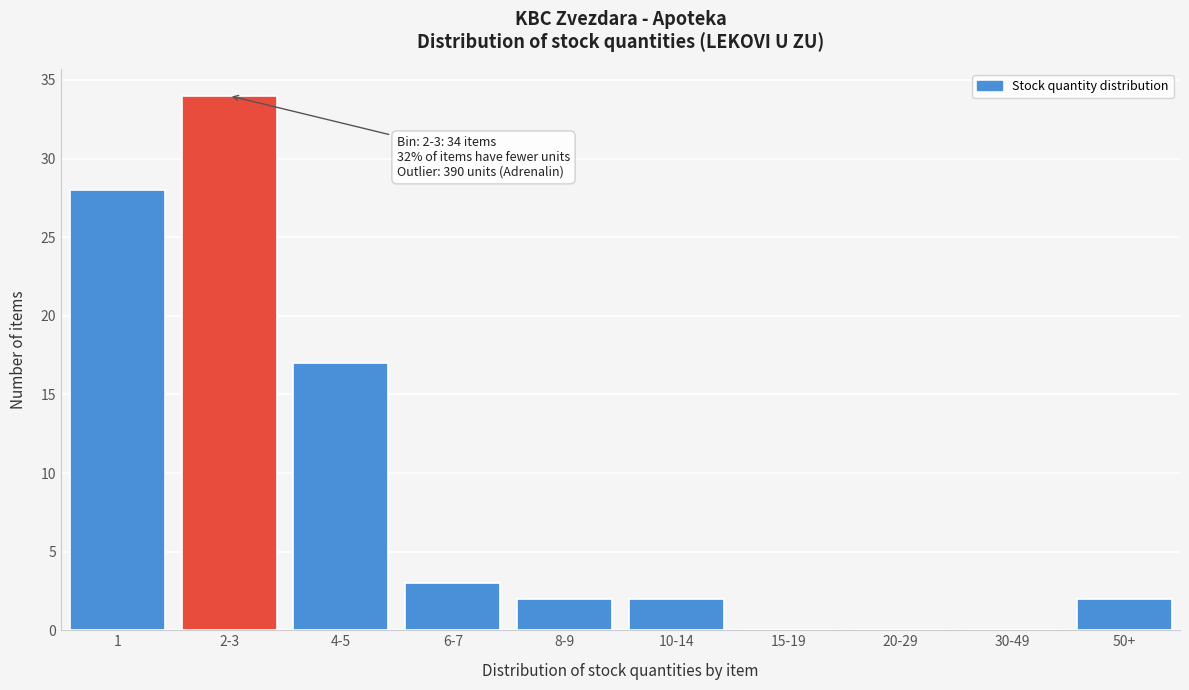

Reading right to left, list all the values displayed in this chart.

50+=2	30-49=0	20-29=0	15-19=0	10-14=2	8-9=2	6-7=3	4-5=17	2-3=34	1=28